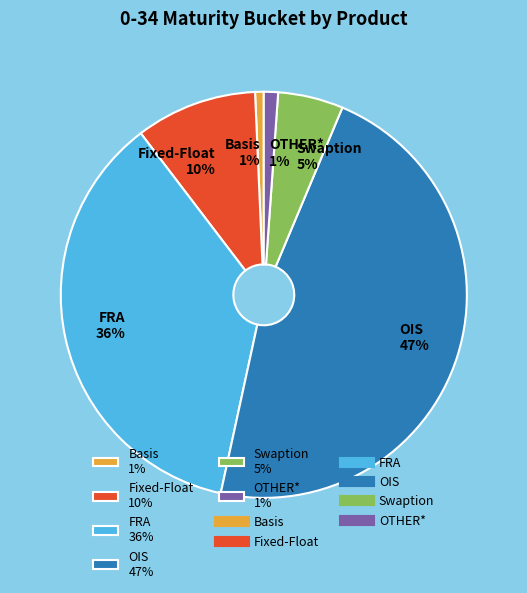

How many segments does this pie chart have?

6